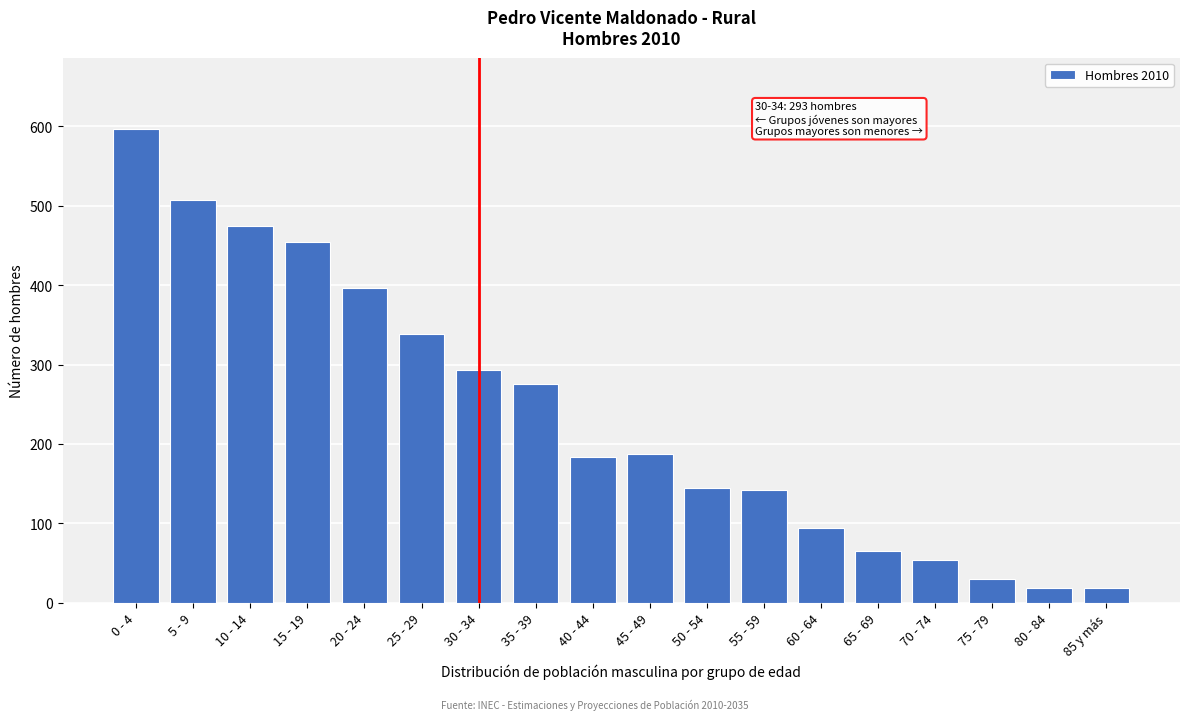

Reading left to right, extract all data points from this chart.

597	507	474	454	397	338	293	275	183	187	145	142	94	65	54	30	18	18